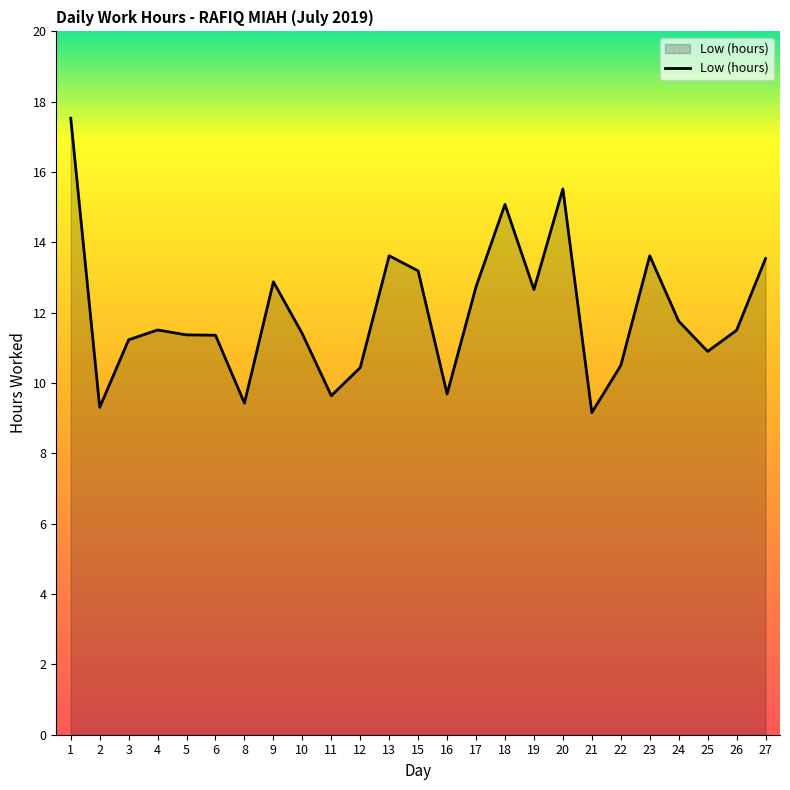

What is the difference between the values at 22 and 15?

2.7